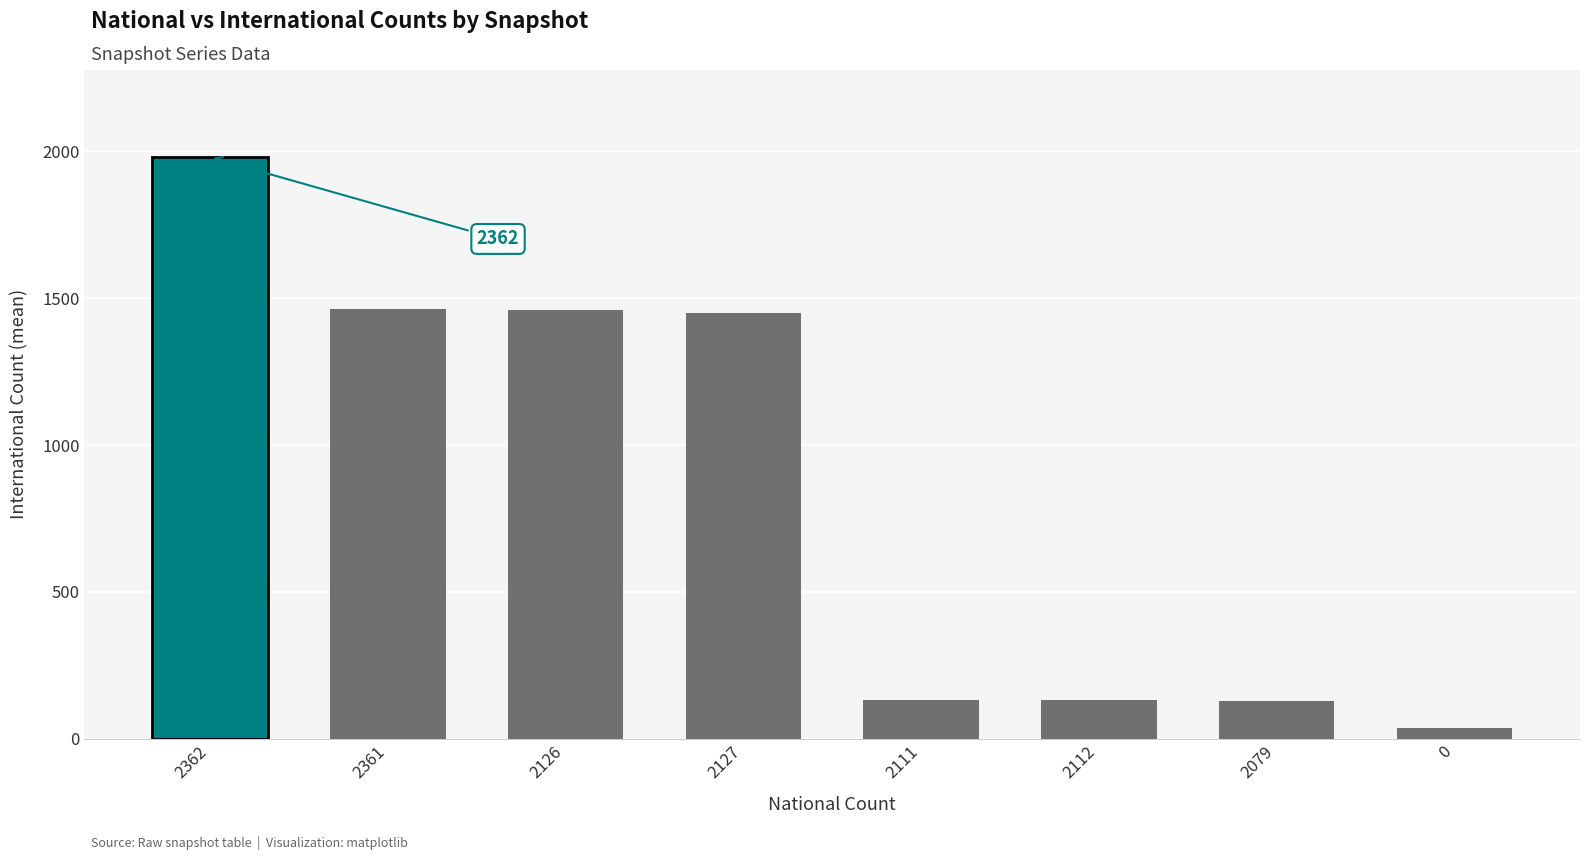

What is the ratio of the value at 2361 to the value at 2127?

1.0